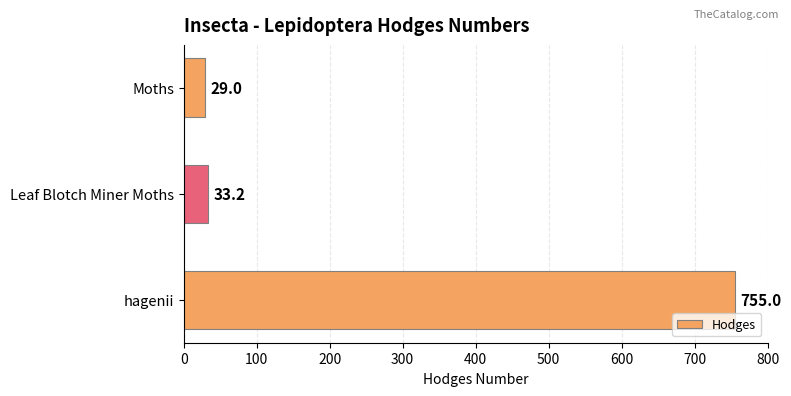

How many values are below 33?

1